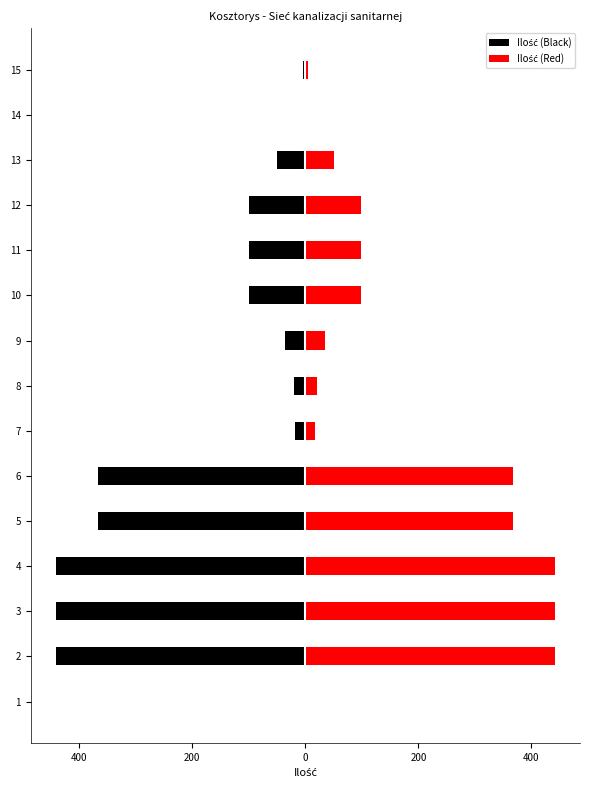

What is the smallest value displayed?

-441.7